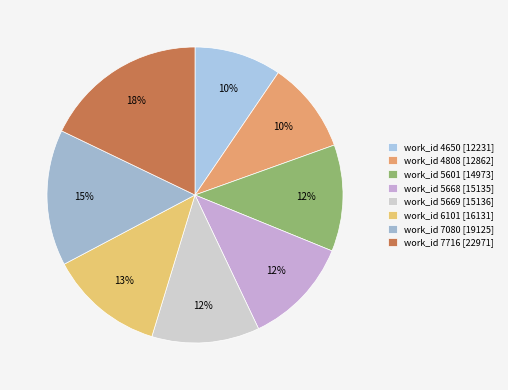

How many slices are in this pie chart?

8